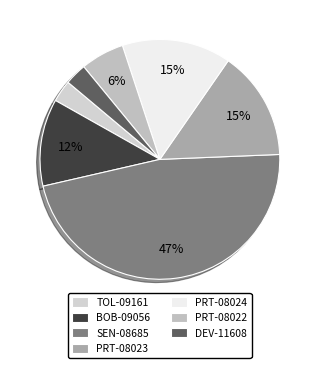

Does BOB-09056 account for over 50% of the chart?

No